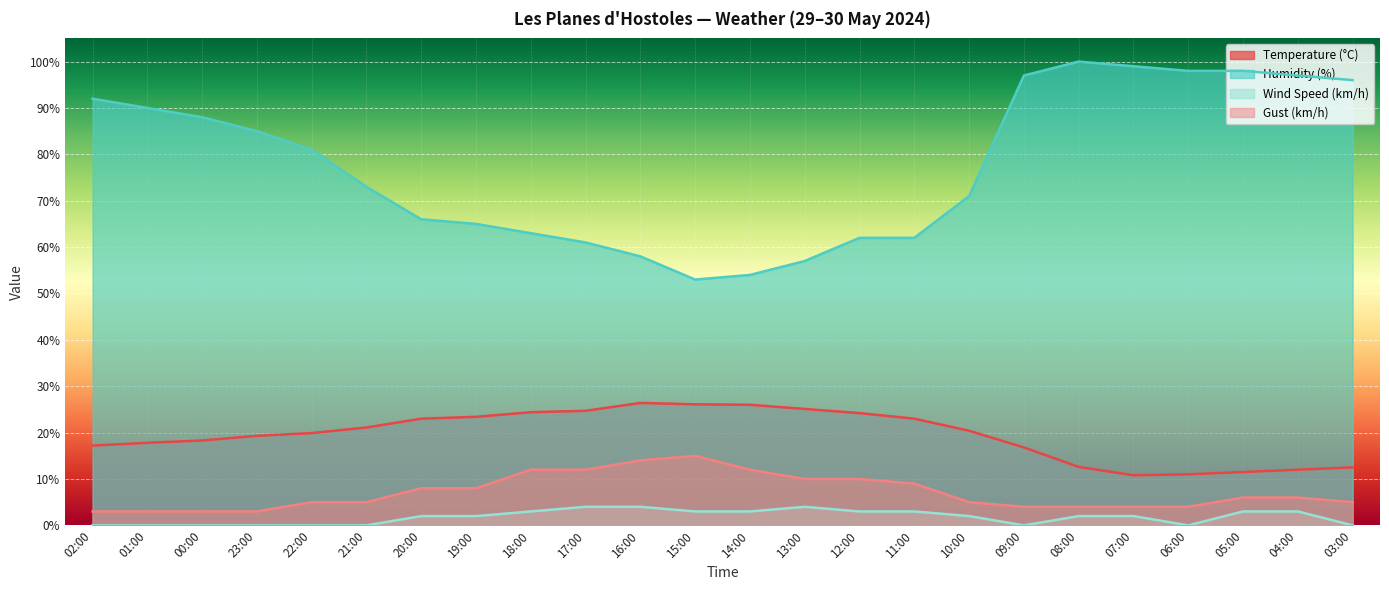

The Gust (km/h) series shows 10.4 at 05:00. True or false?

False